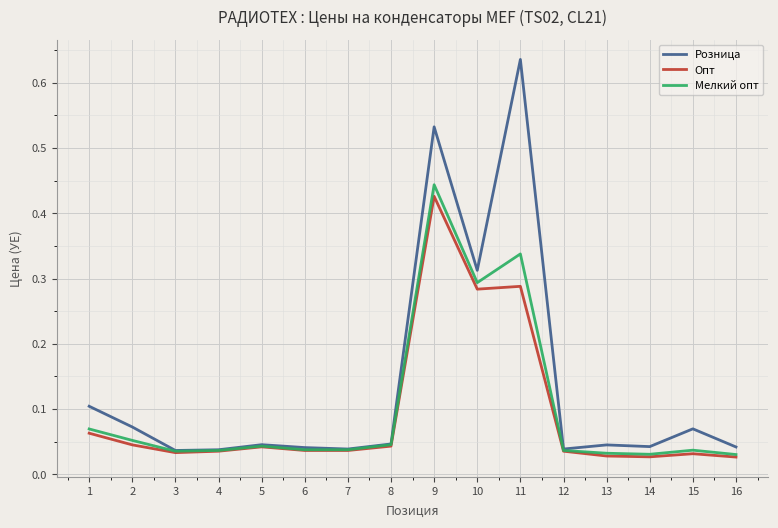

The value of Мелкий опт at 10 is 0.4. True or false?

False